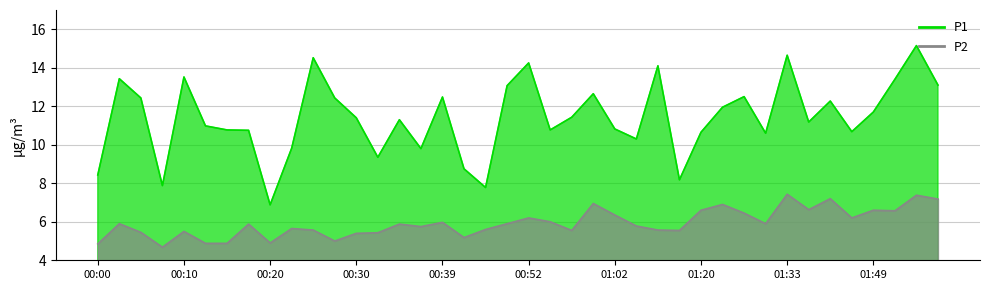

How many data points in P2 are above 5?

34